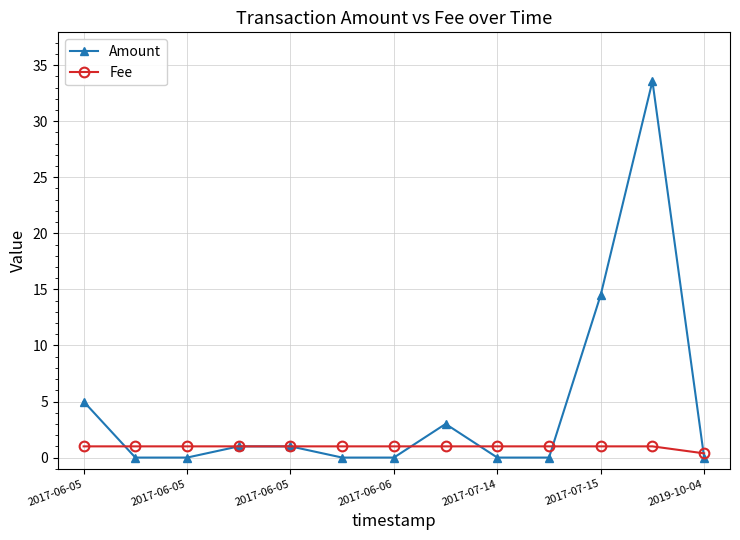

Which series has the largest range (max minus min)?

Amount